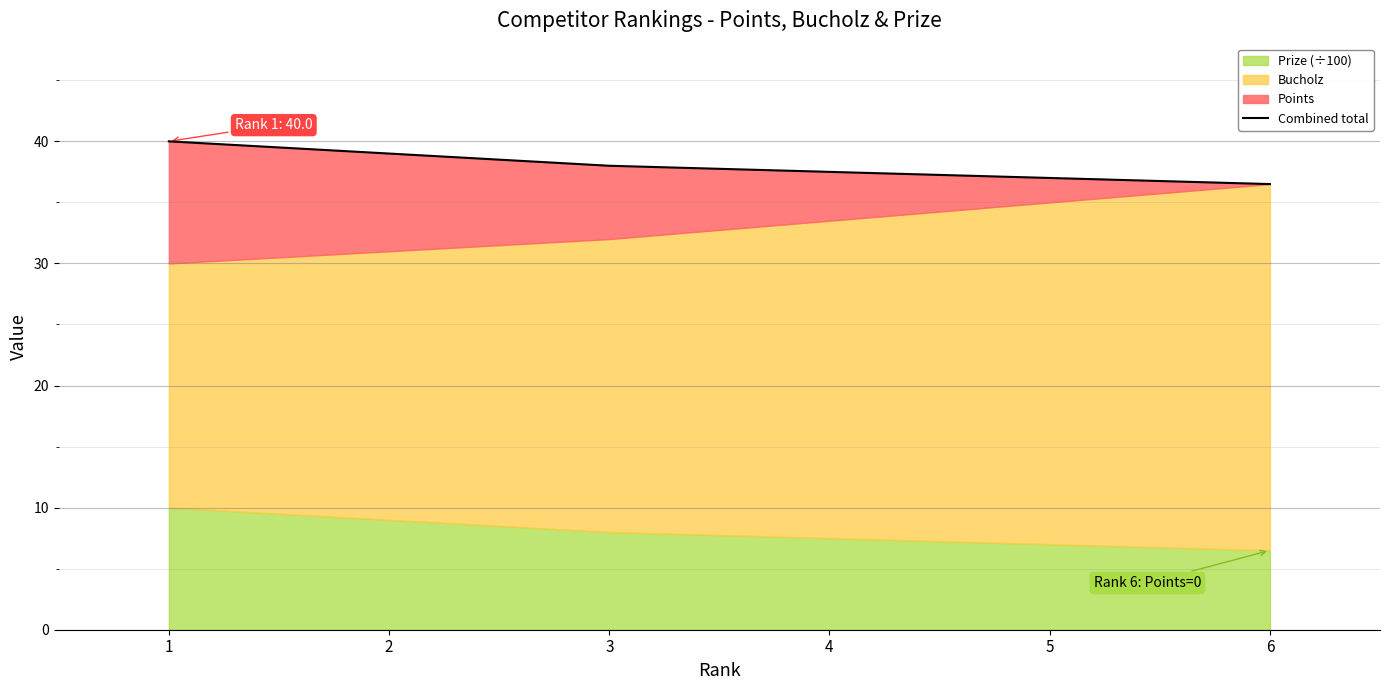

How many data points are less than 38?

3